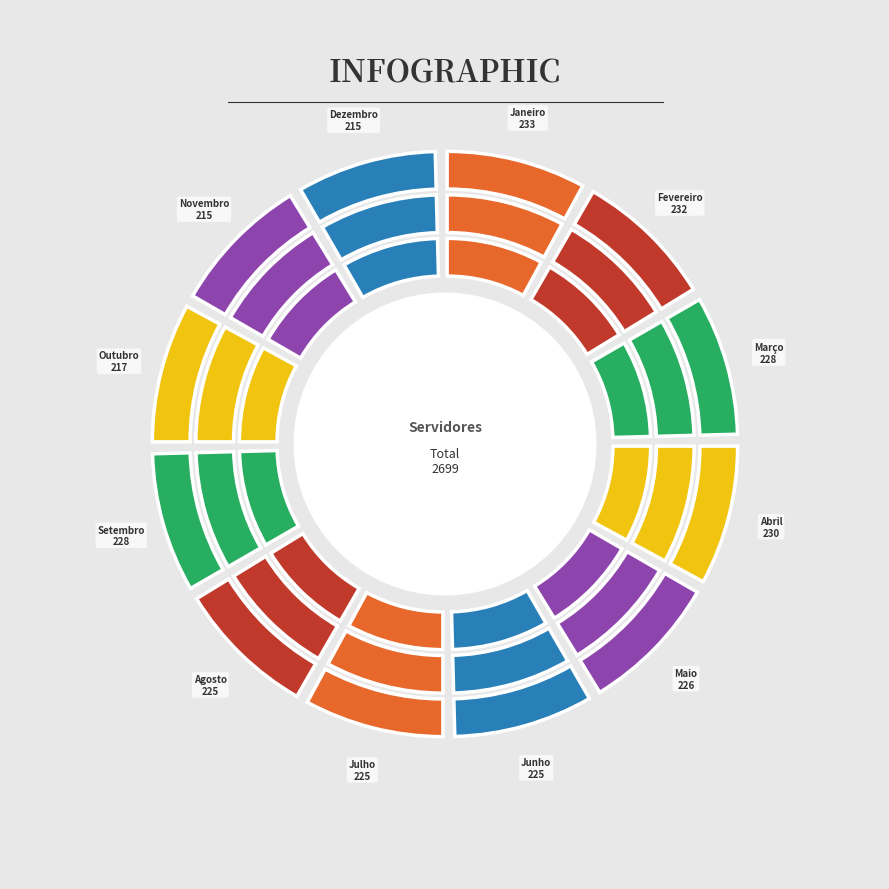

What is the total percentage of Outubro and Abril?

16.6%